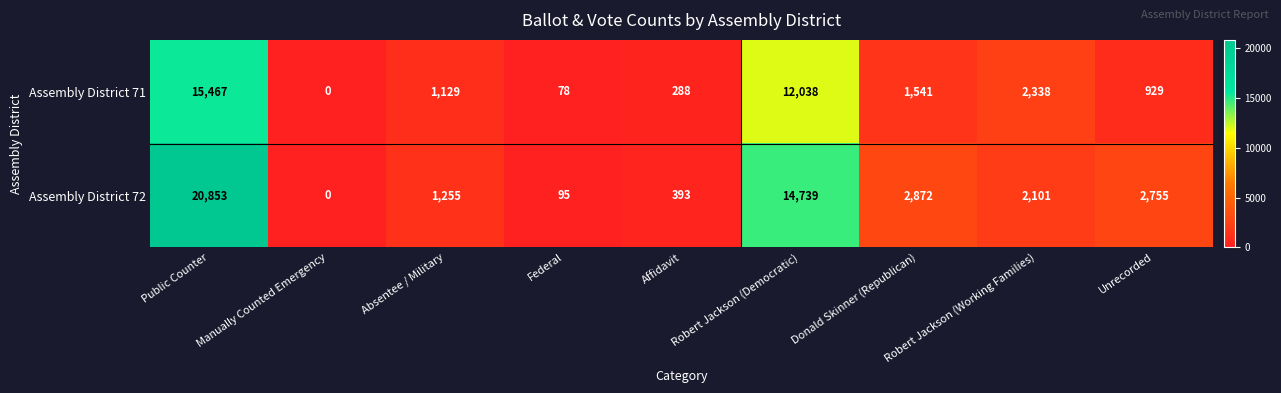

Which series has the largest range (max minus min)?

Assembly District 72